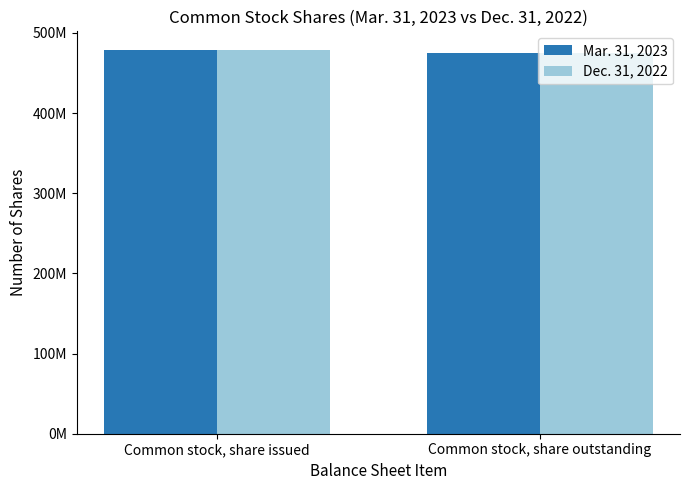

What are all the series names shown in the legend?

Mar. 31, 2023, Dec. 31, 2022